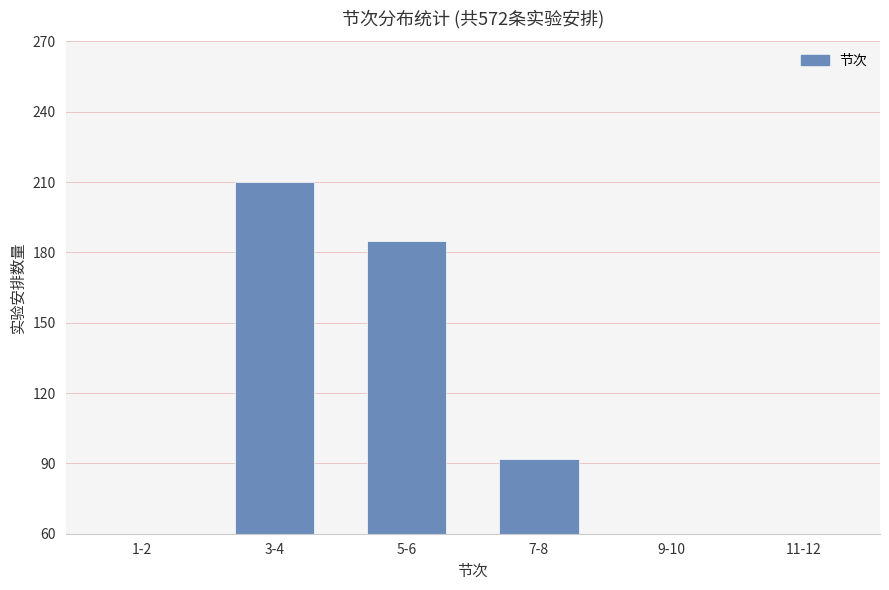

How many values exceed 92?

2